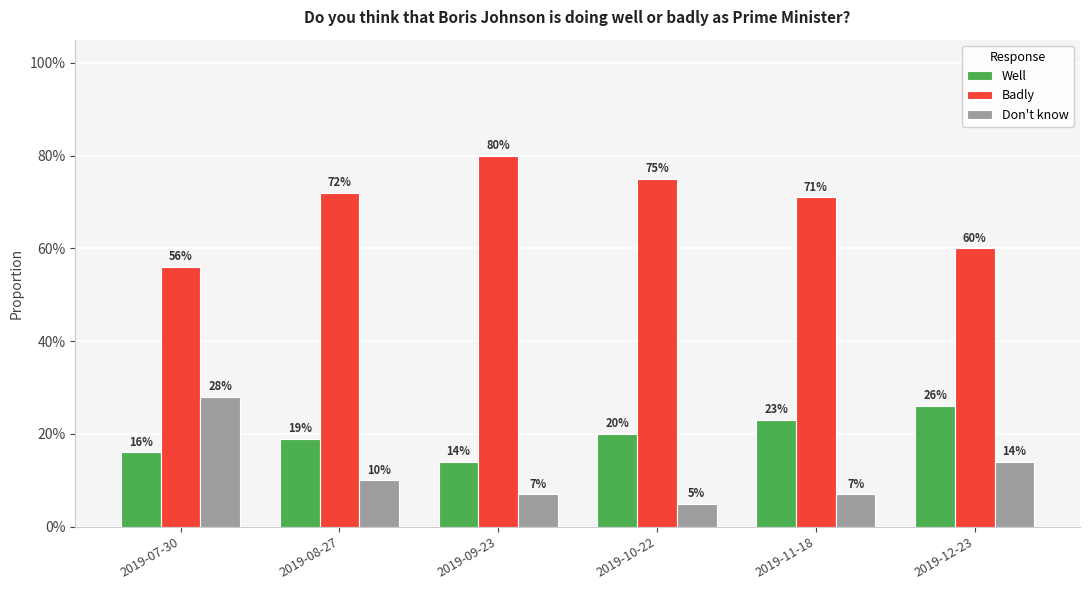

Are the bars horizontal?

No